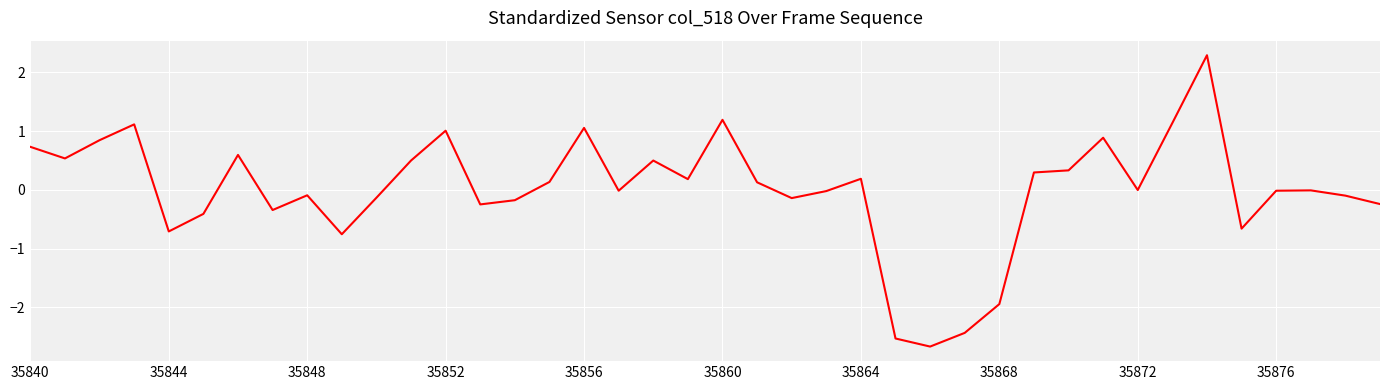

What is the difference between the maximum and minimum values?

5.0